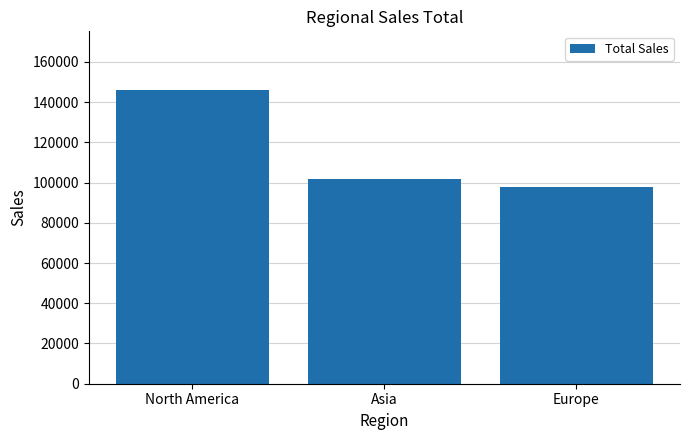

Count the number of categories in the chart.

3